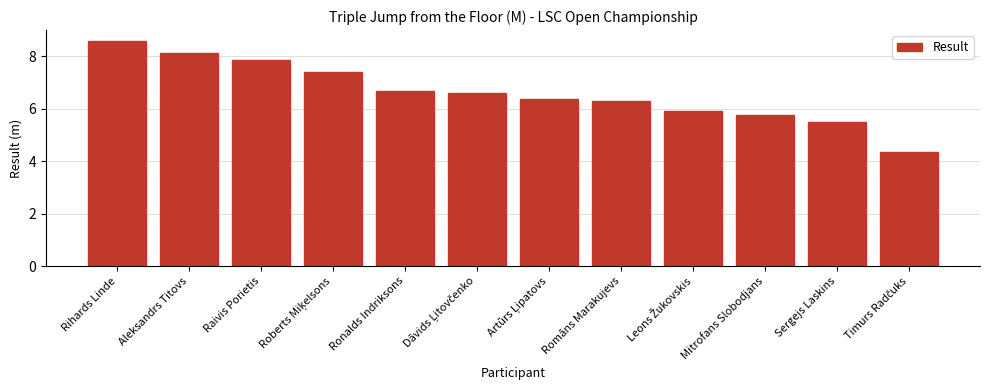

How many bars are there in total?

12